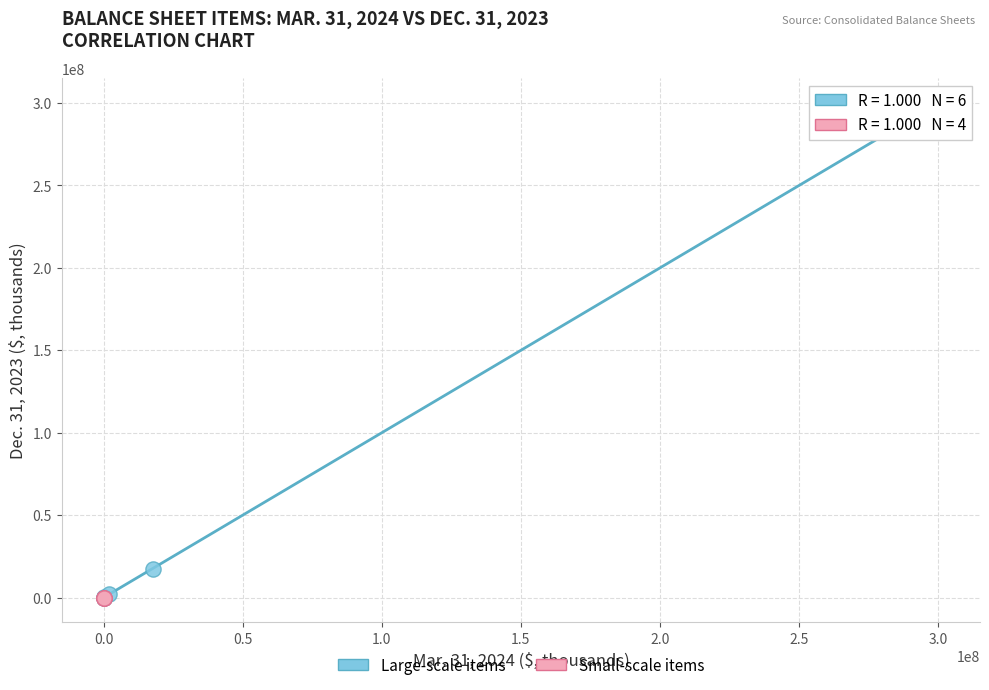

Which series contains the highest Y value?

Large-scale items